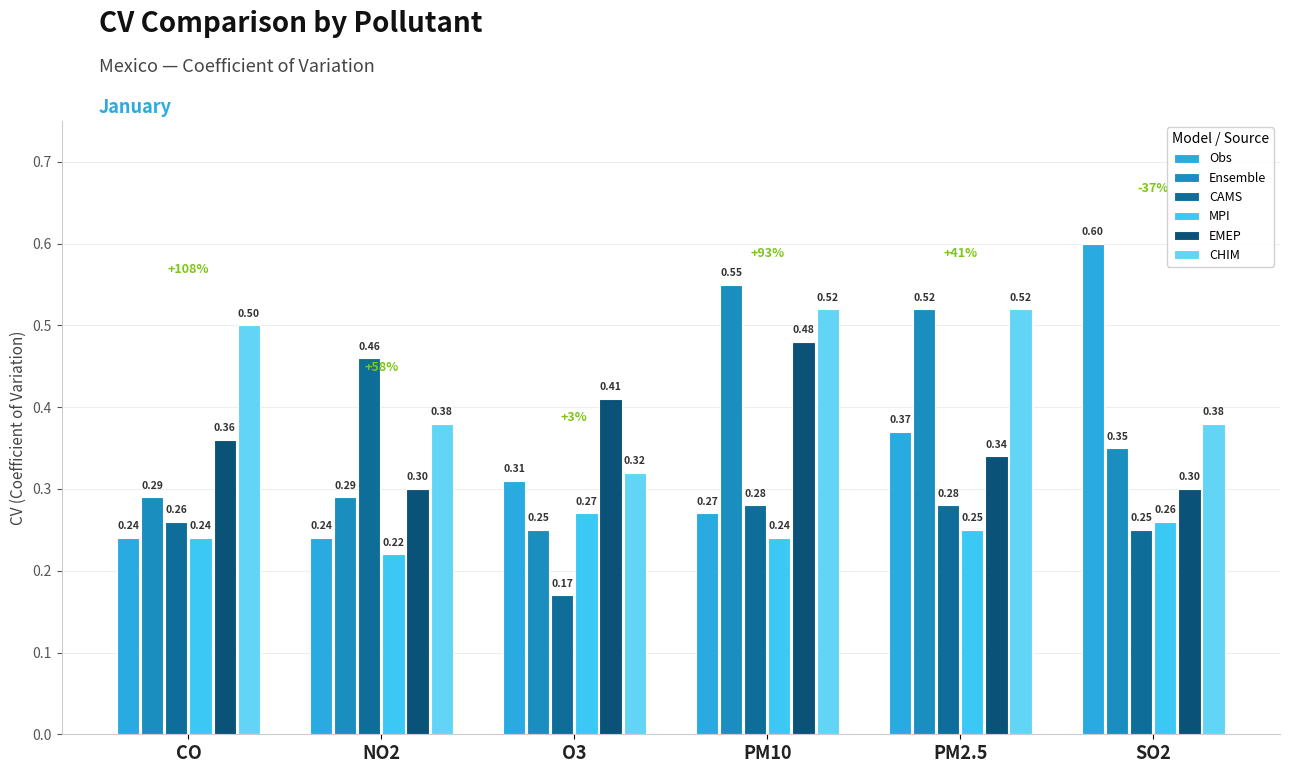

Which series has the largest total across all categories?

CHIM